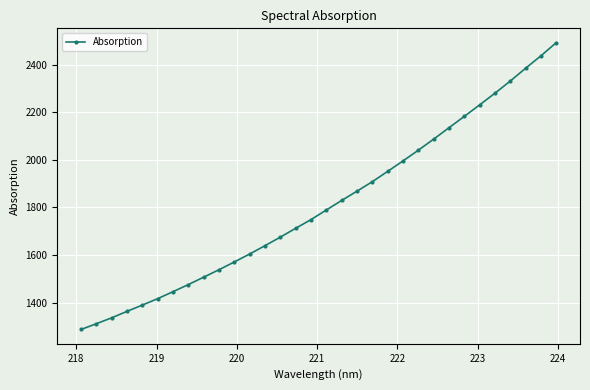

What is the sum of all values?

57969.7